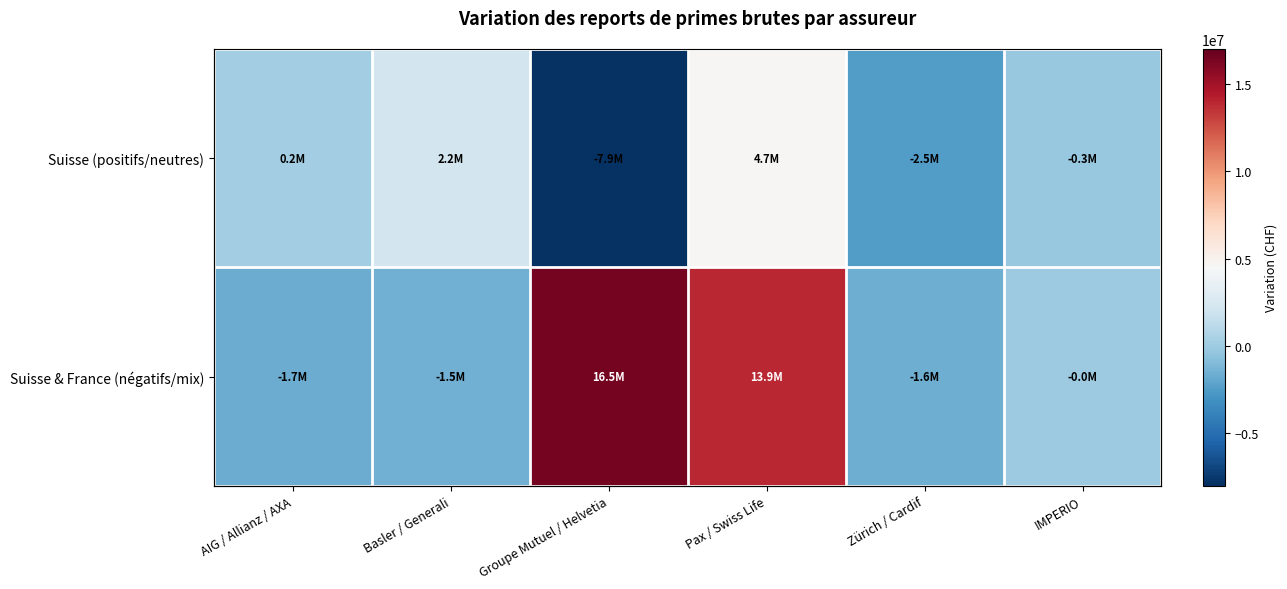

List the series in order of their overall mean, lowest first.

Suisse (positifs/neutres), Suisse & France (négatifs/mix)